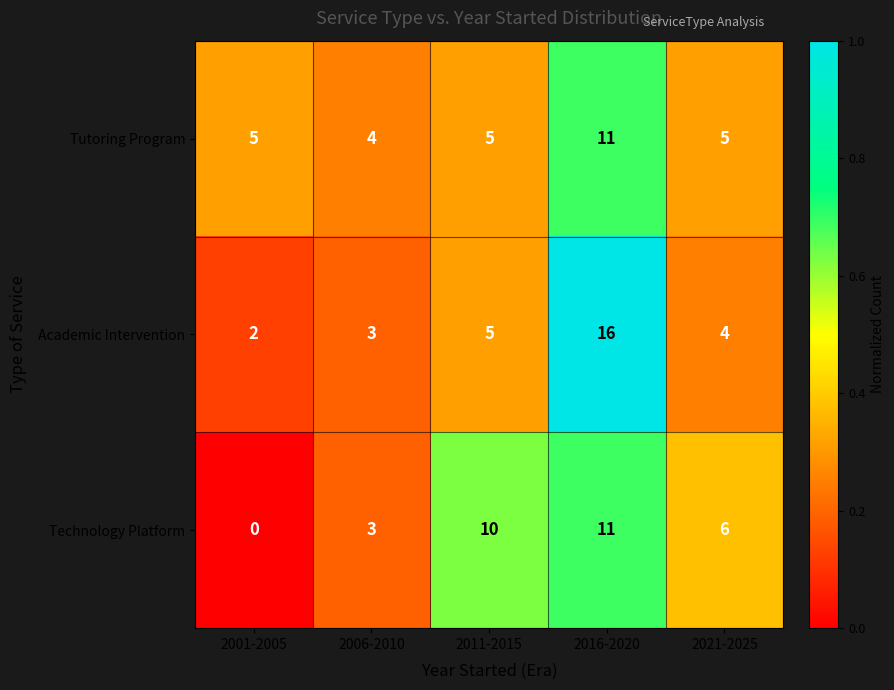

What is the total value across all series at 2011-2015?

20